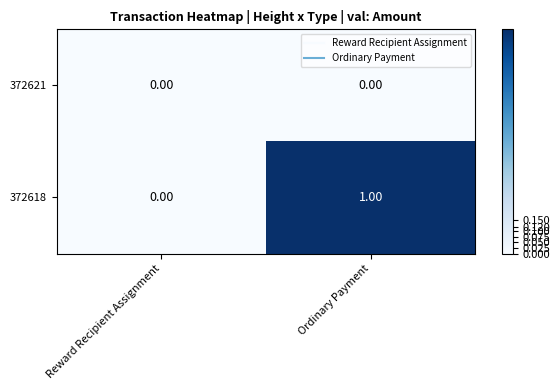

What is the total value across all series at Ordinary Payment?

1